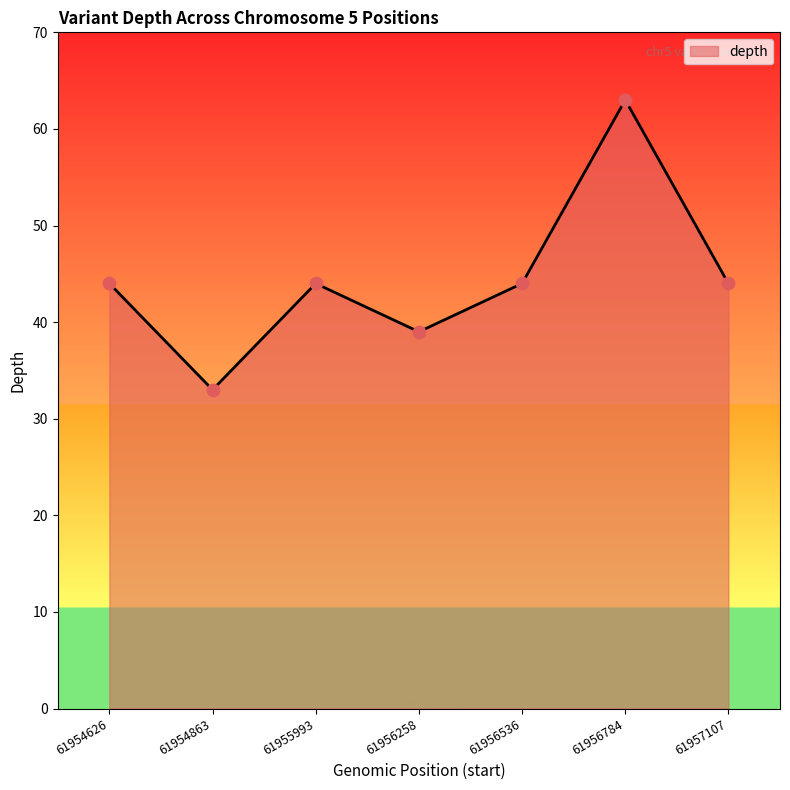

Between 61956784 and 61956258, which is larger?

61956784